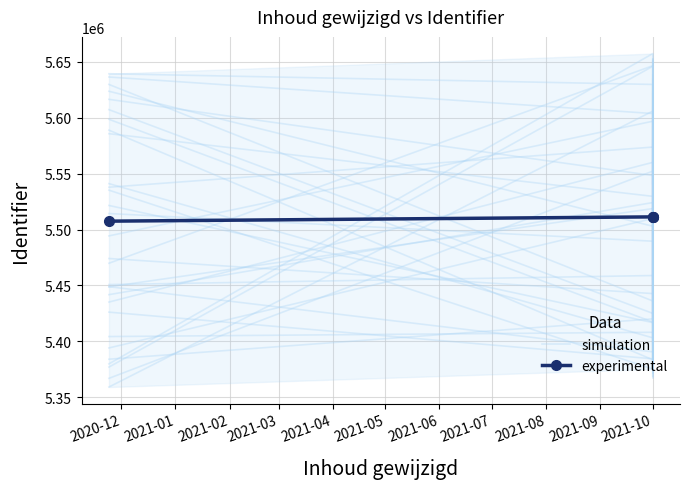

What is the highest value of the simulation series?

5646501.3